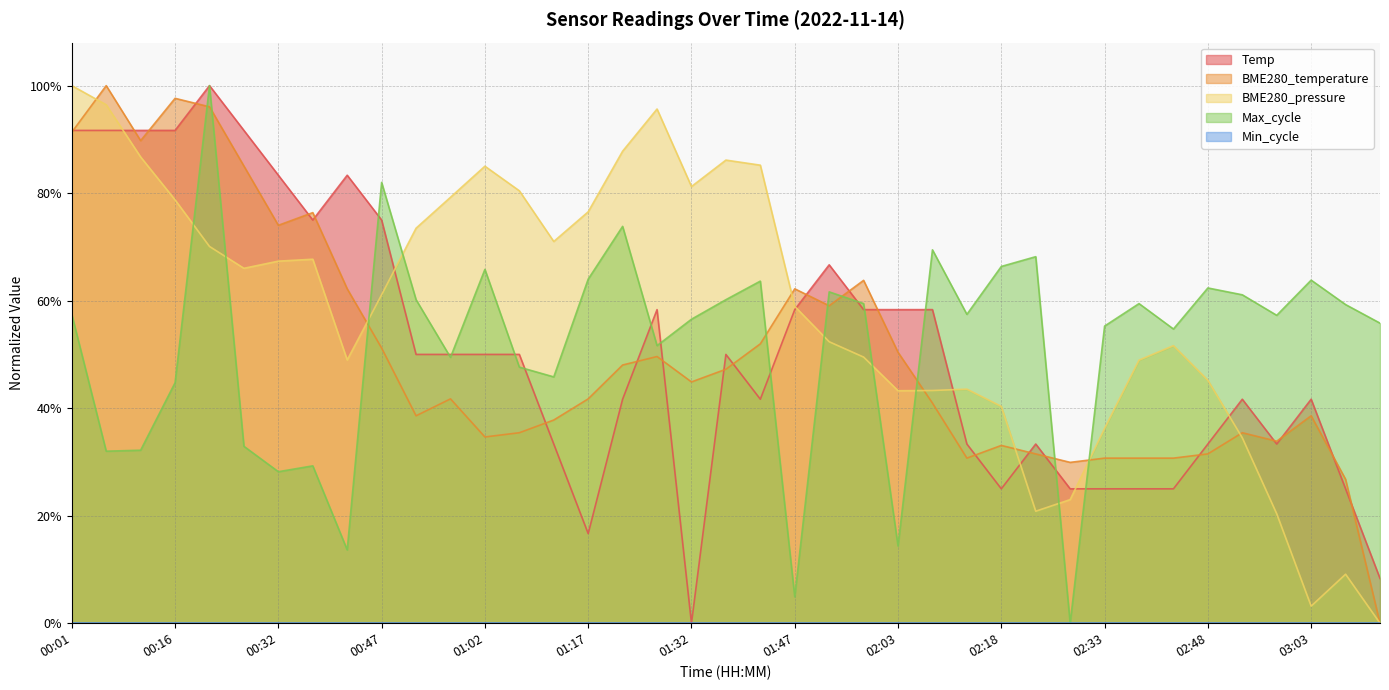

At how many categories does at least one series exceed 0?

39